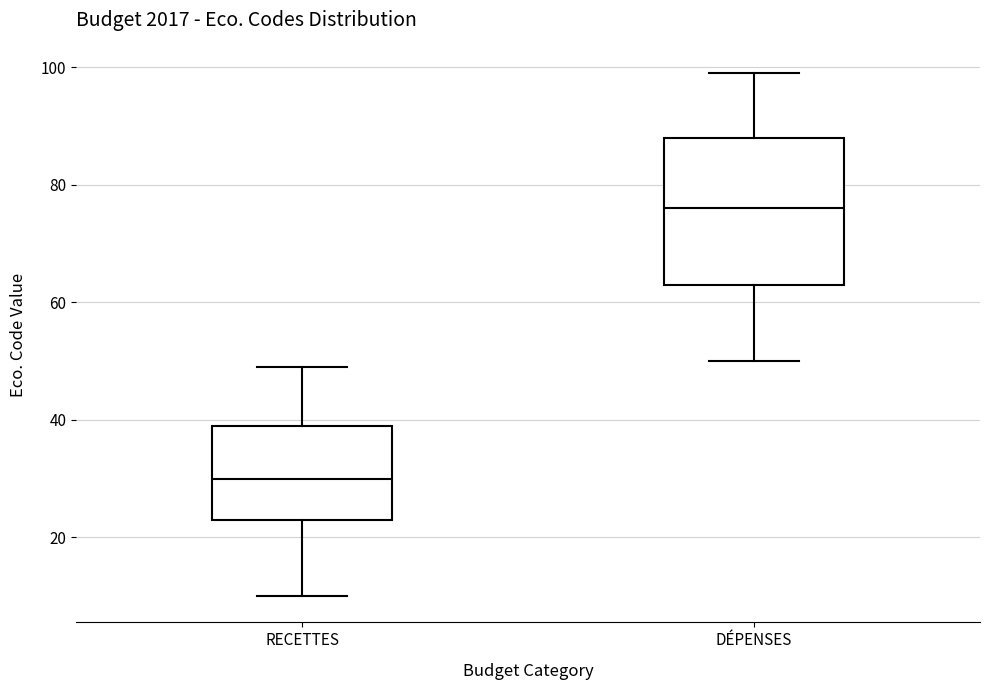

Where is the upper edge of the box for DÉPENSES on the y-axis? The values are not printed on the chart, so give them approximately, as read against the axis.

88